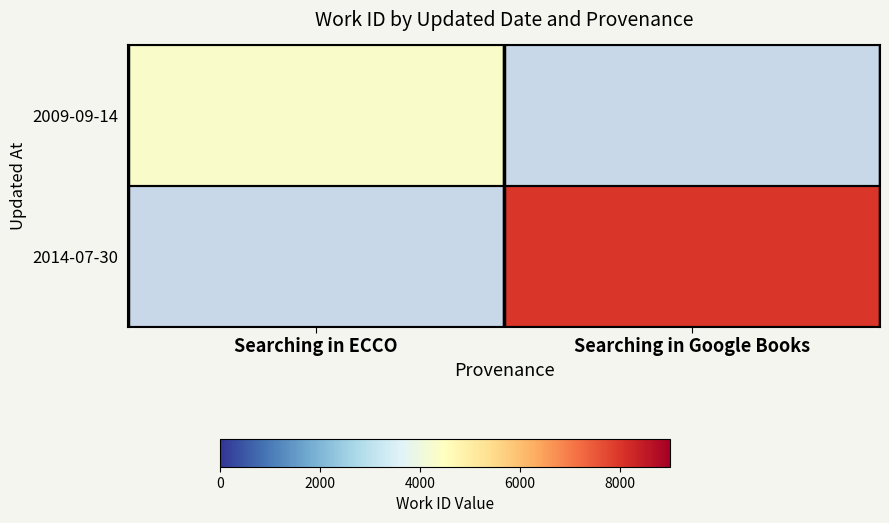

At which label is 2009-09-14 closest to 4349?

Searching in ECCO